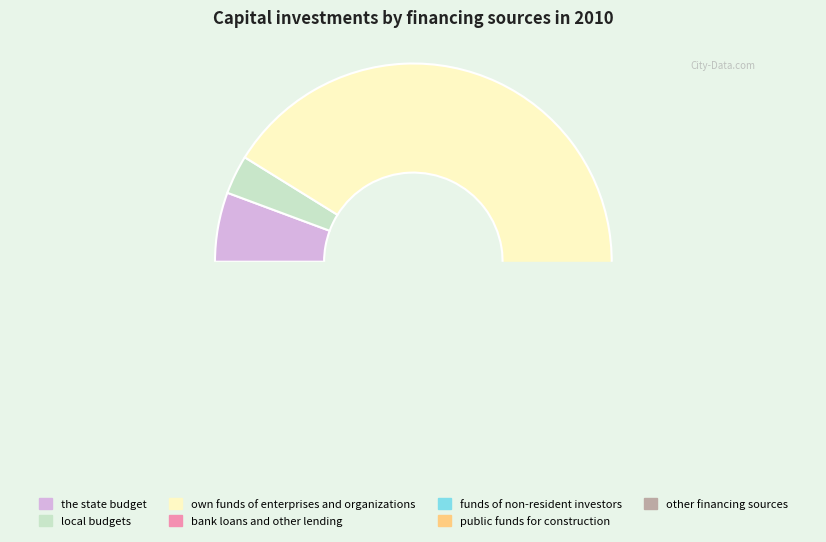

How many slices are in this pie chart?

7